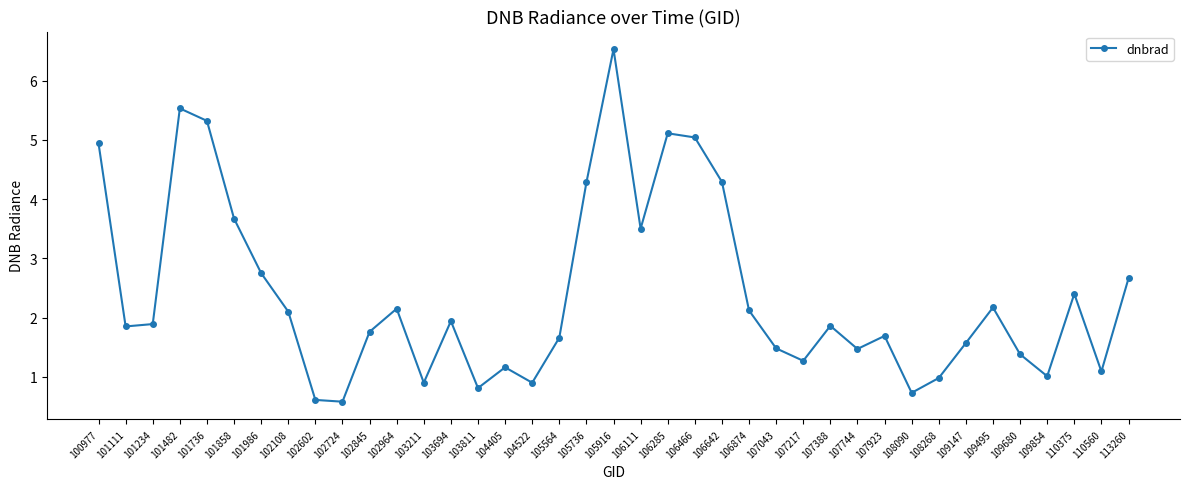

At which label does the data first exceed 1?

100977